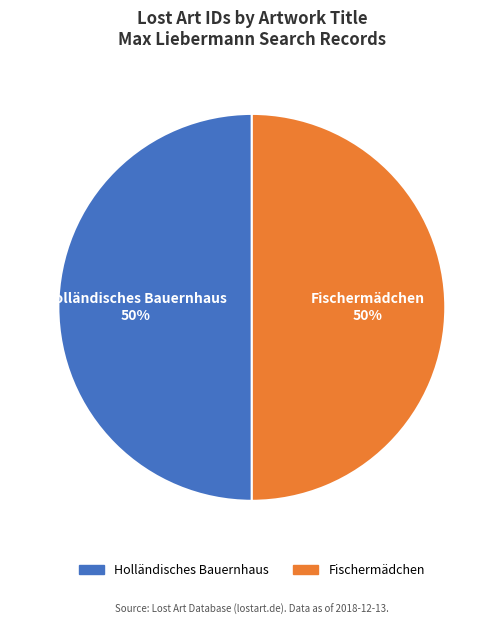

Approximately how many times larger is the value at Fischermädchen compared to Holländisches Bauernhaus?

1.0